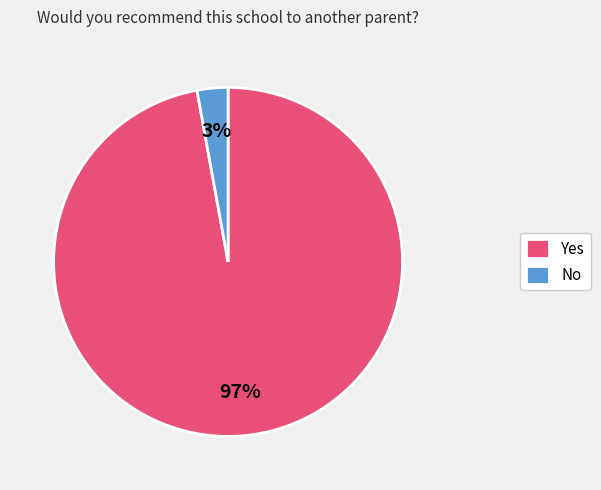

The No slice represents 11% of the pie. True or false?

False